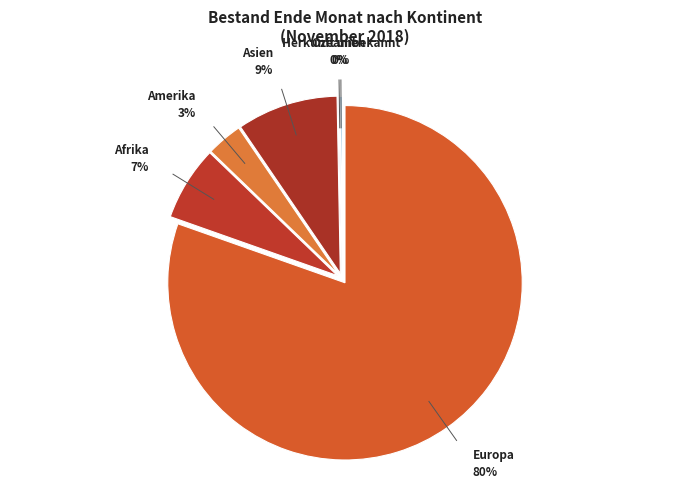

Combined, what portion of the pie is Herkunft unbekannt and Ozeanien?

0.3%